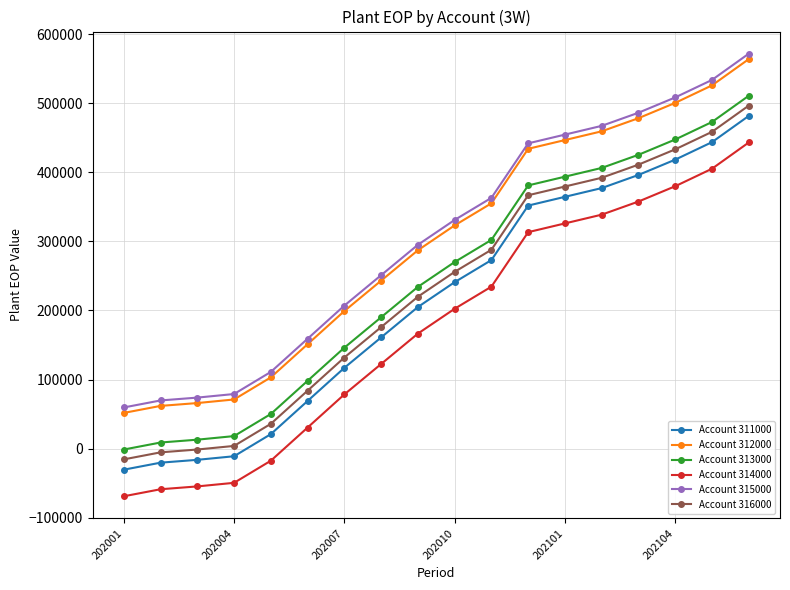

What is the difference between the second highest and minimum values in the Account 313000 series?

474141.4